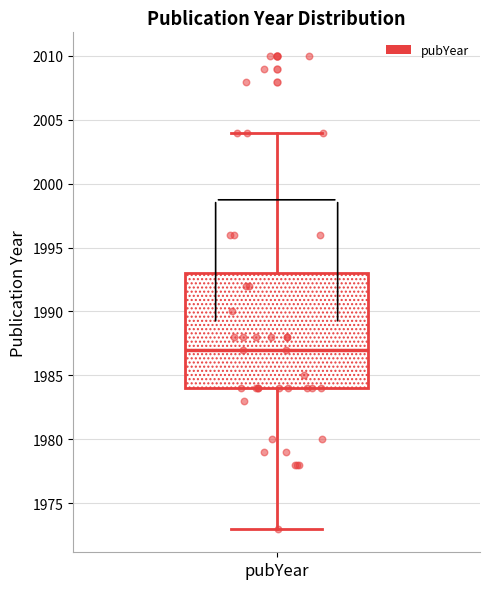

Where is the upper edge of the box for pubYear on the y-axis? The values are not printed on the chart, so give them approximately, as read against the axis.

1993